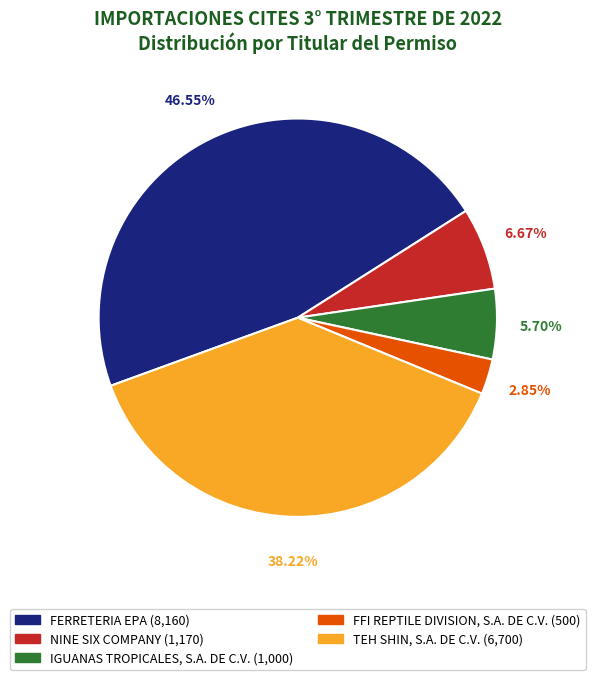

How many slices are in this pie chart?

5